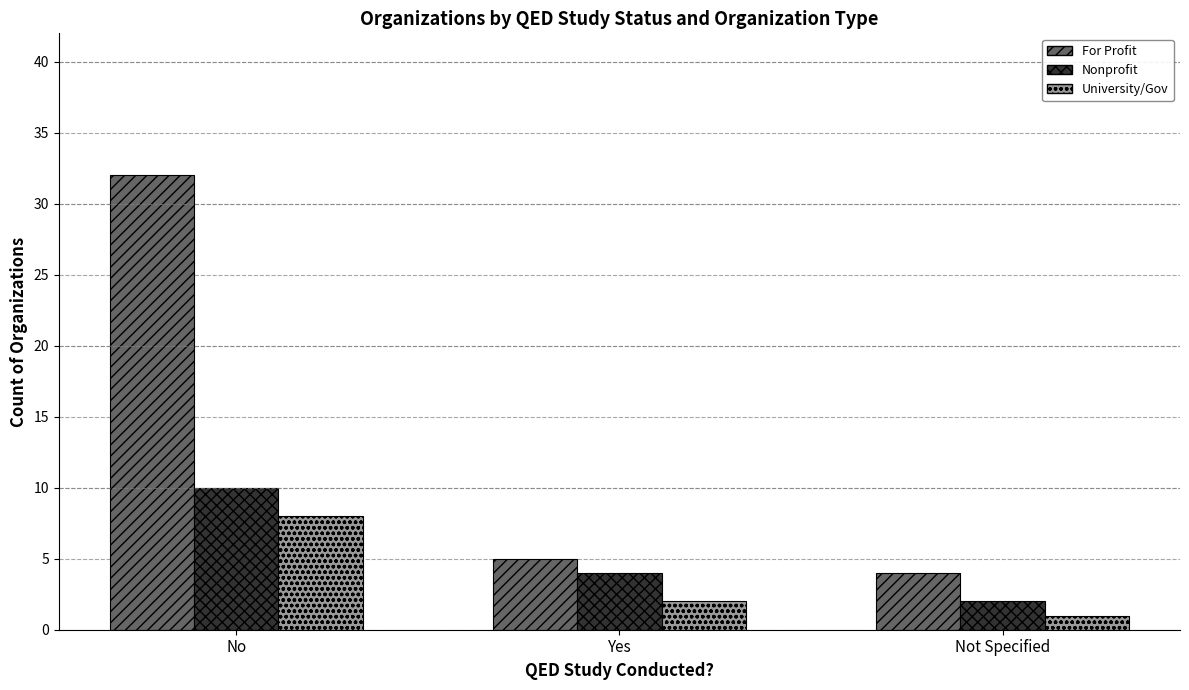

List the series in order of their peak value, highest first.

For Profit, Nonprofit, University/Gov